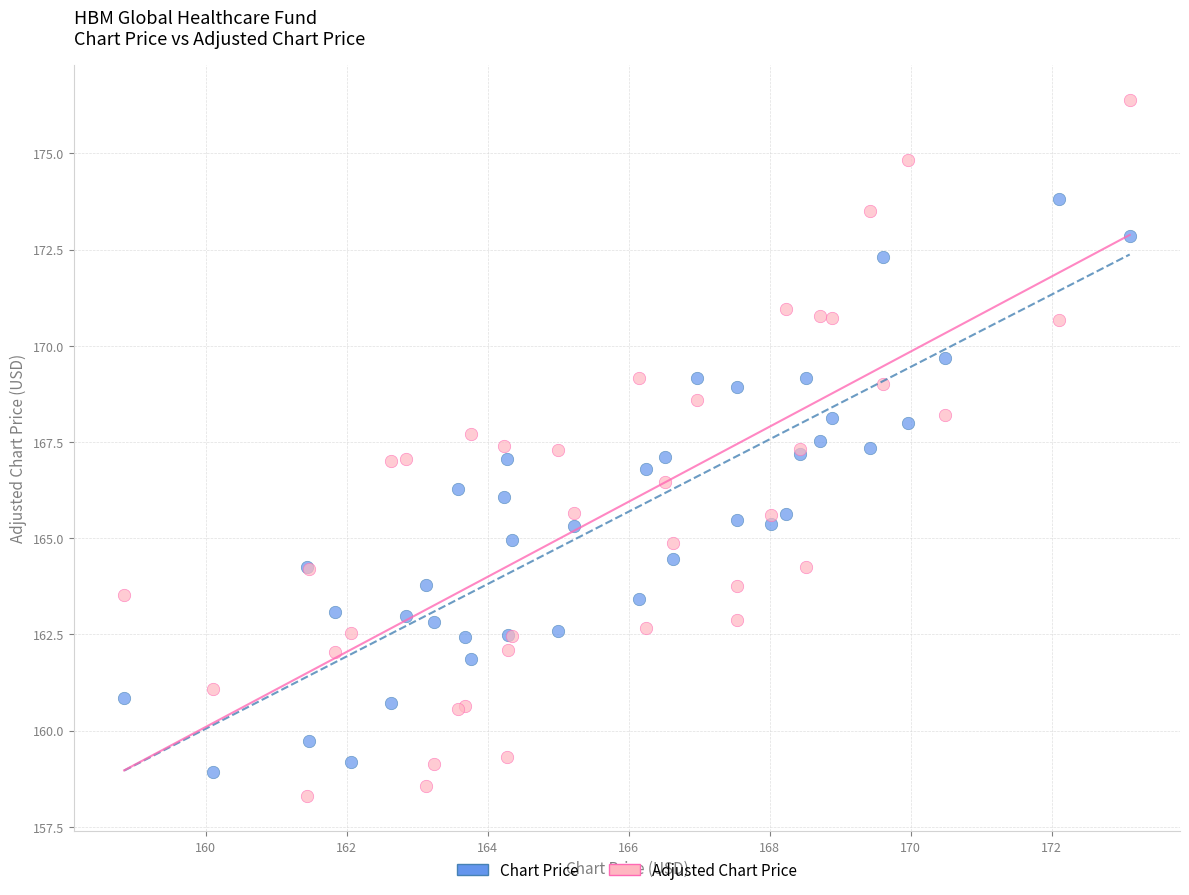

Which series has the widest spread of Y values?

Adjusted Chart Price